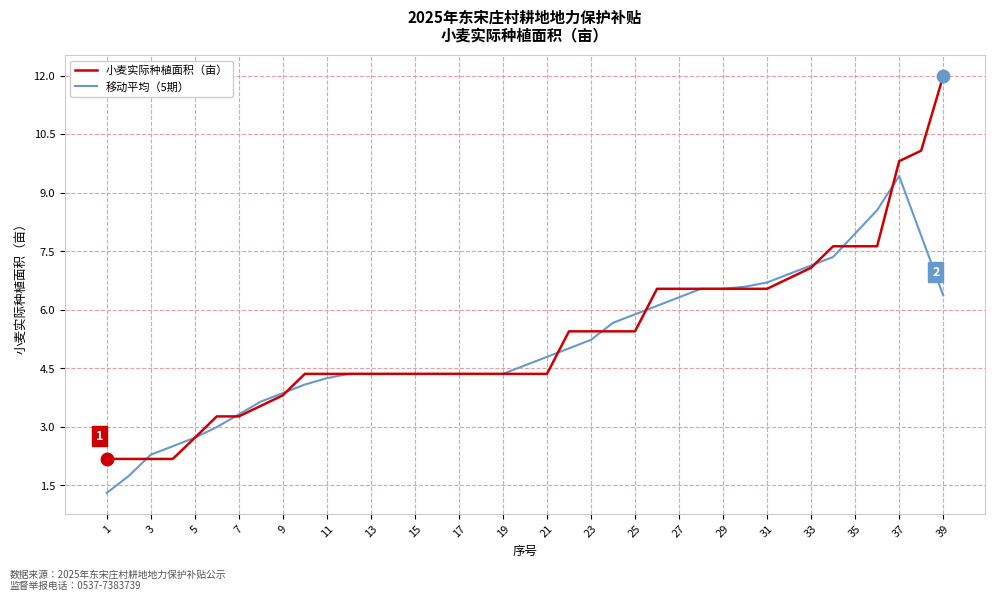

What are all the series names shown in the legend?

小麦实际种植面积（亩）, 移动平均（5期）